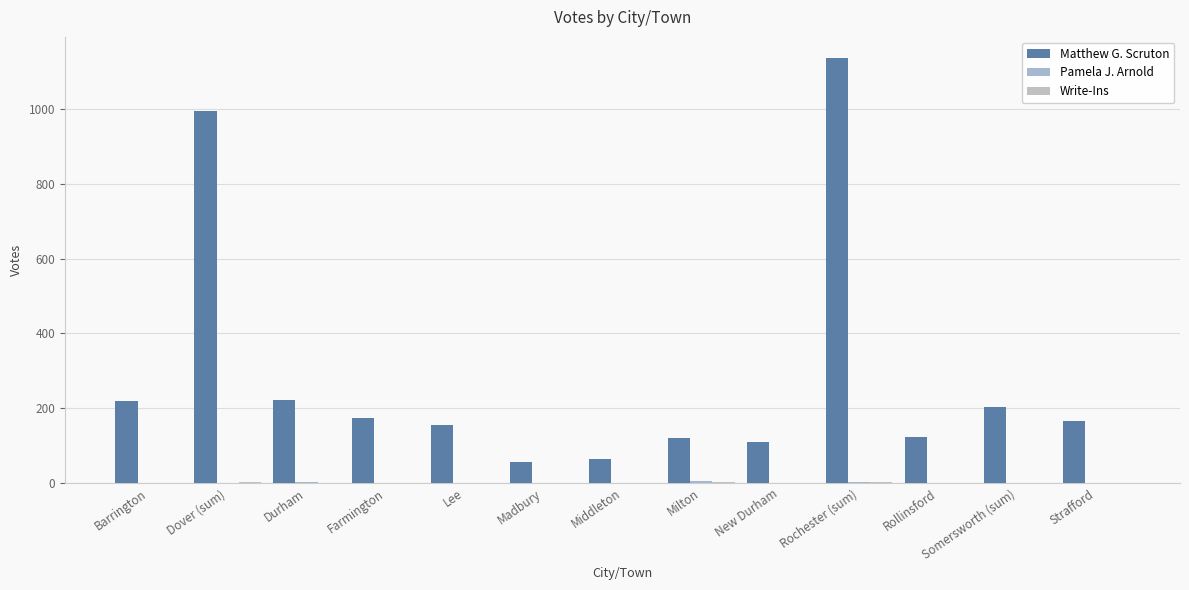

Does the chart contain stacked bars?

No